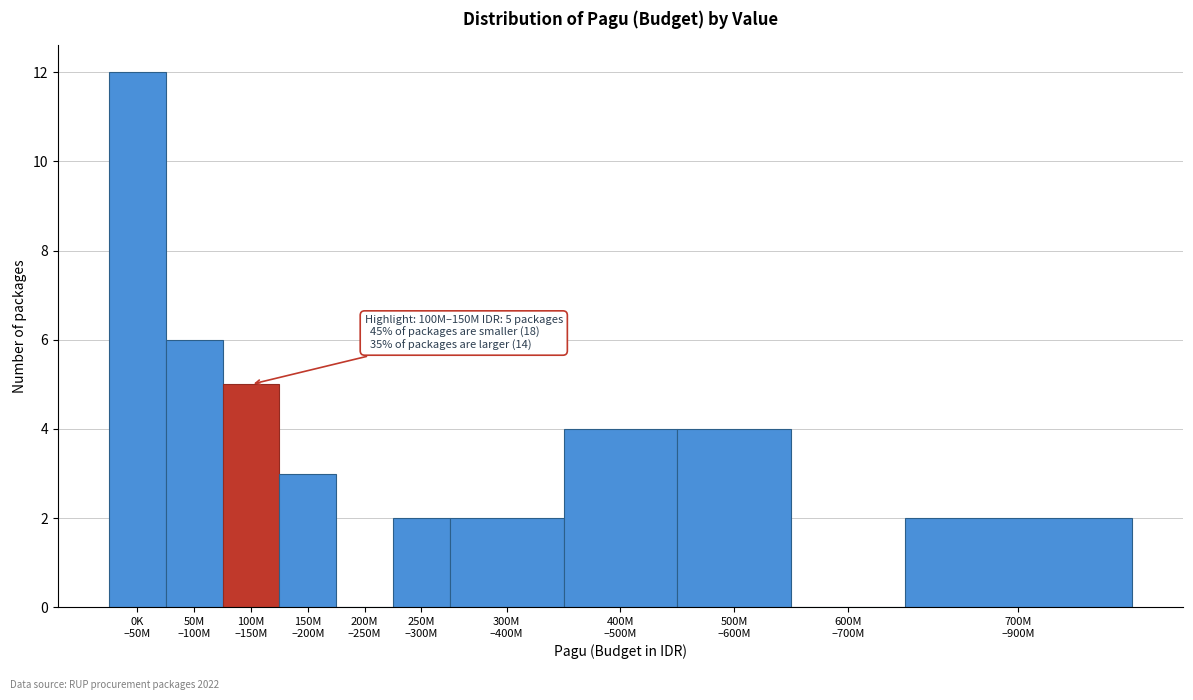

What is the greatest value displayed?

12